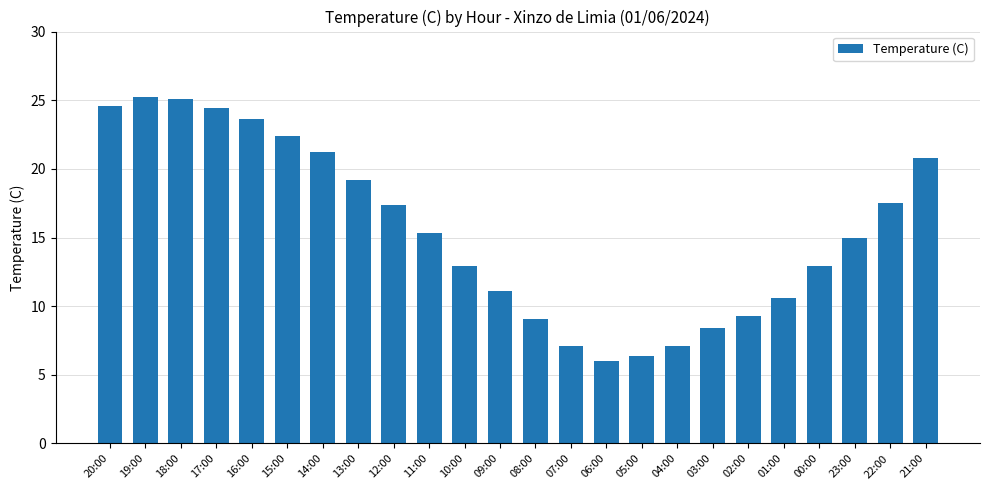

What is the sum of the values at 16:00 and 17:00?

48.0